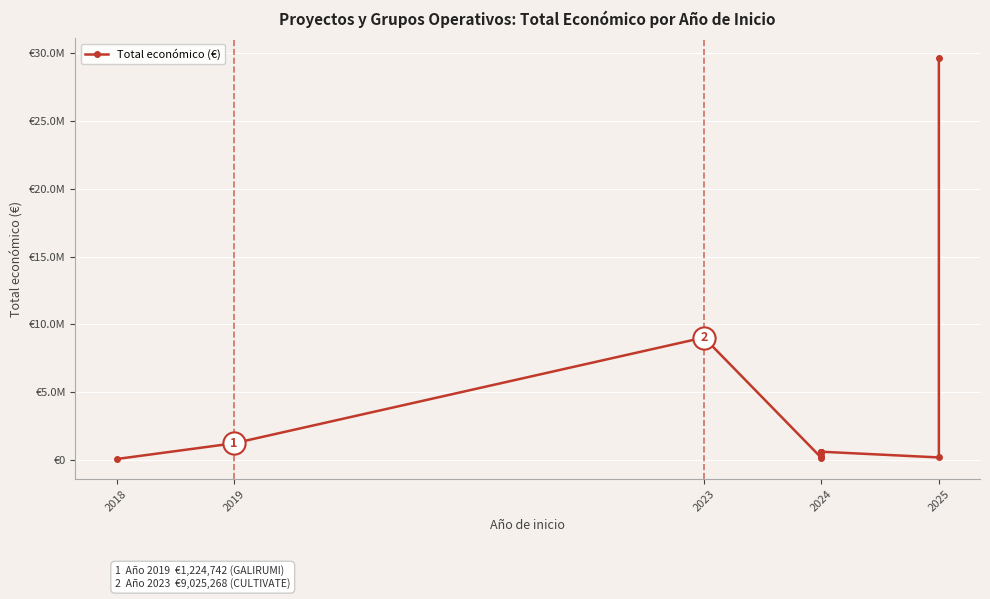

Does the chart display data point markers on the line(s)?

Yes